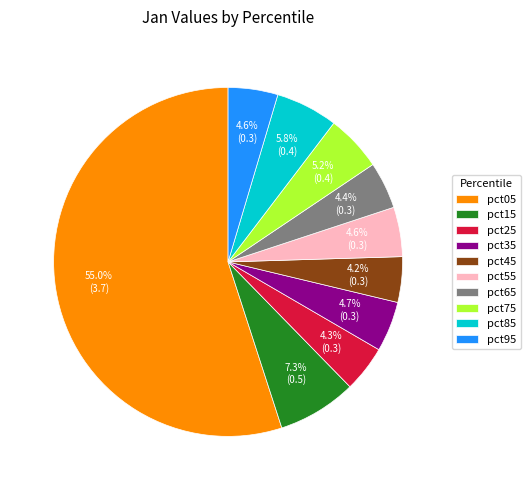

To the nearest percent, what percentage of the pie is pct35?

5%